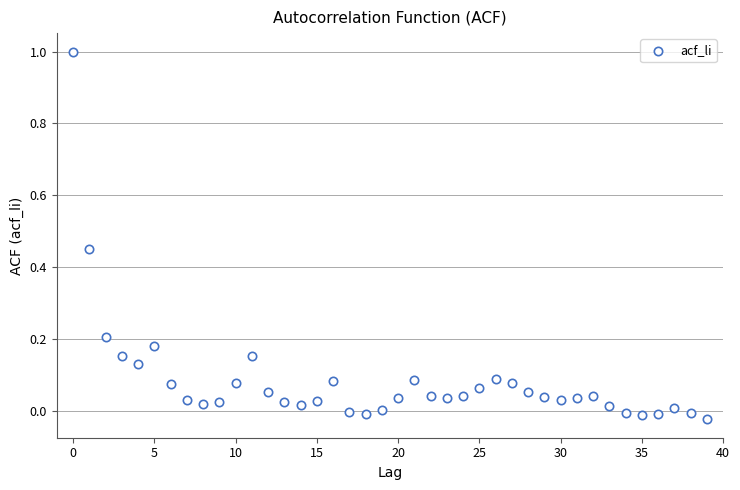

What is the range of Y values (max minus min)?

1.0